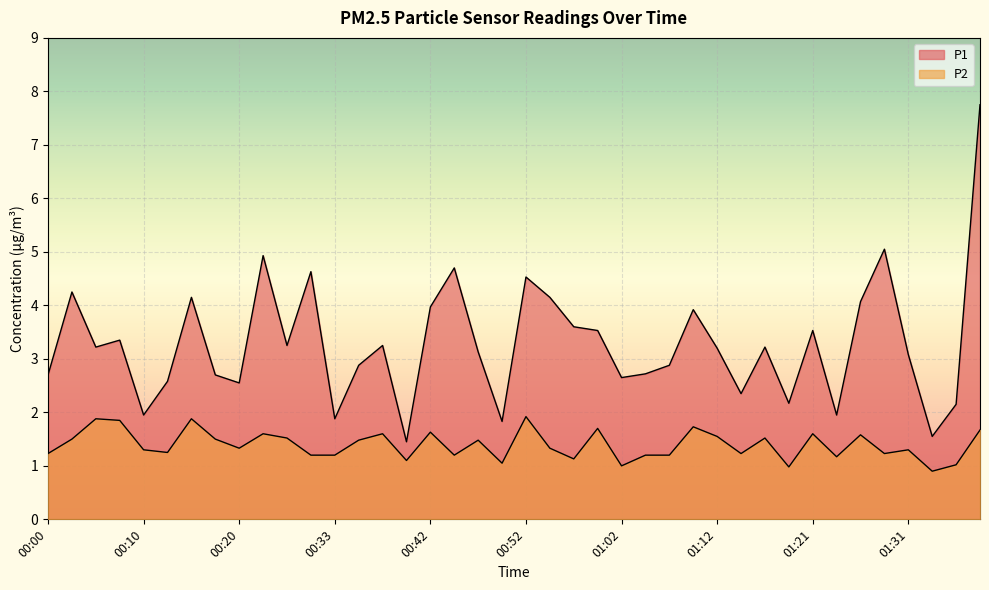

At which label does P2 first exceed 1?

00:00